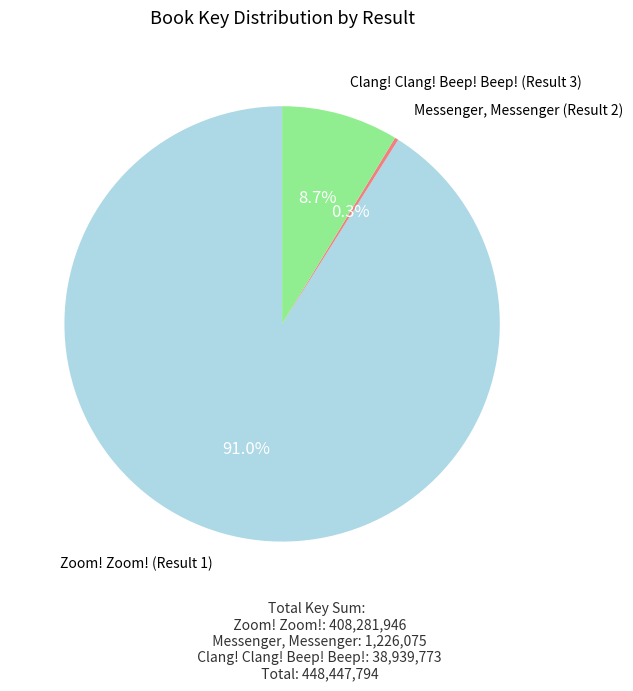

Which category has the biggest portion of the pie?

Zoom! Zoom! (Result 1)